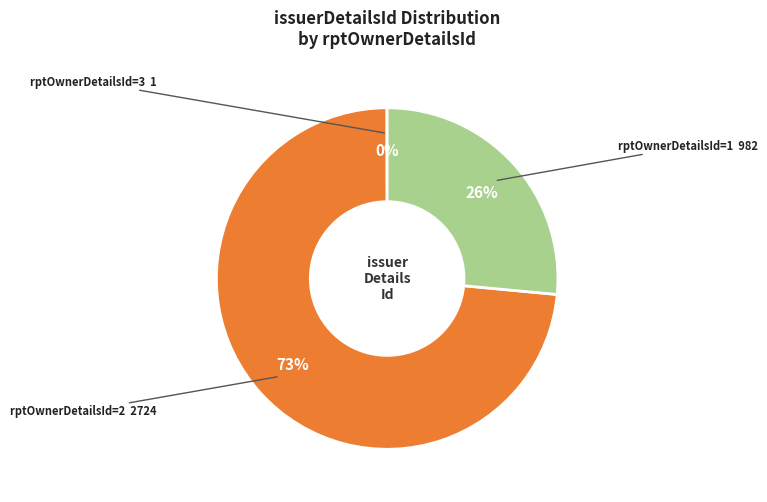

Is there a majority slice in this chart?

Yes